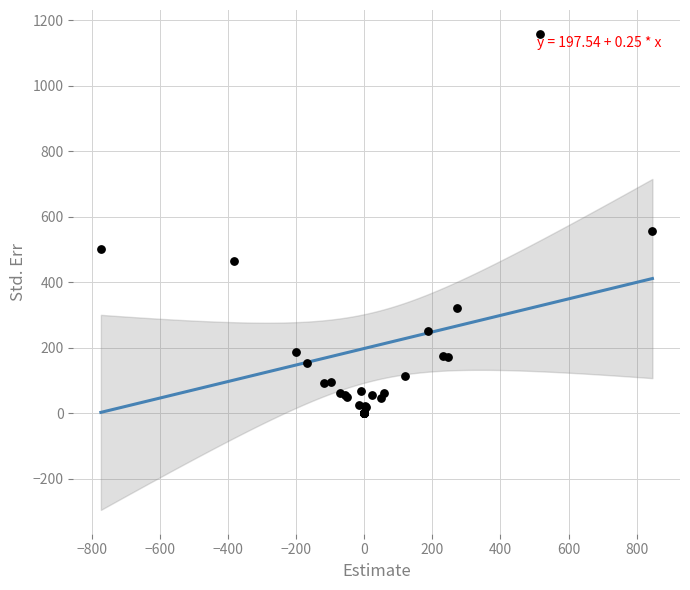

What Y value in the scatter plot is closest to 579?

555.7